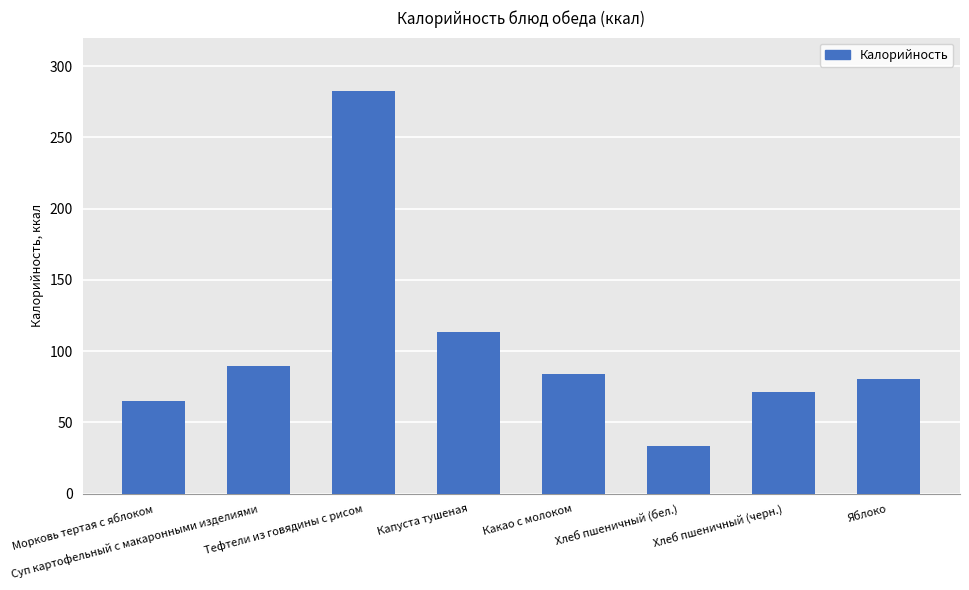

What is the sum of all values?

819.9